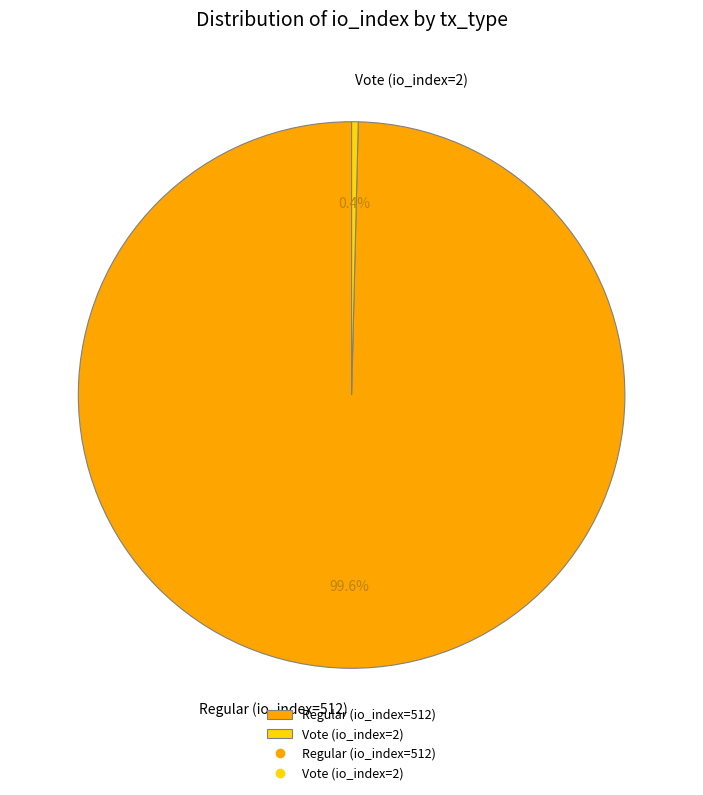

Is there a majority slice in this chart?

Yes